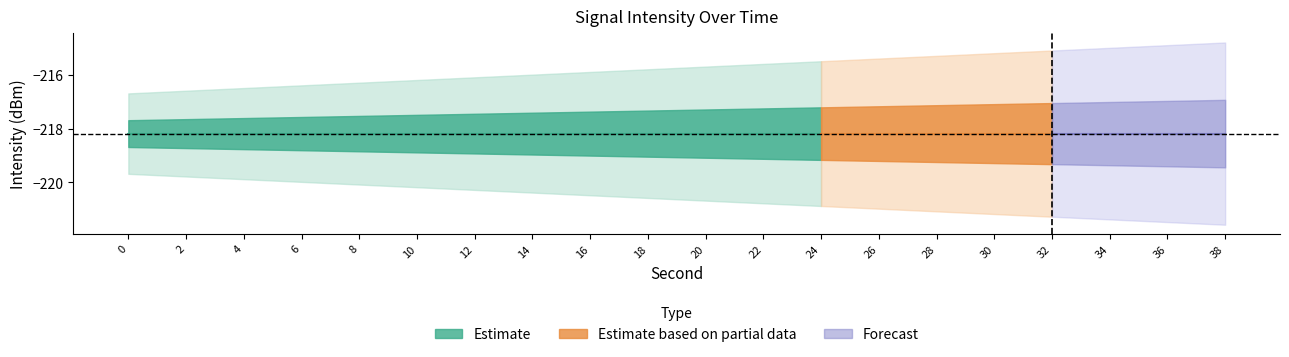

Reading left to right, extract all data points from this chart.

intensity_mean: 0=-218.2	2=-218.2	4=-218.2	6=-218.2	8=-218.2	10=-218.2	12=-218.2	14=-218.2	16=-218.2	18=-218.2	20=-218.2	22=-218.2	24=-218.2	26=-218.2	28=-218.2	30=-218.2	32=-218.2	34=-218.2	36=-218.2	38=-218.2
seconds: 0=0.0	2=2.0	4=4.0	6=6.0	8=8.0	10=10.0	12=12.0	14=14.0	16=16.0	18=18.0	20=20.0	22=22.0	24=24.0	26=26.0	28=28.0	30=30.0	32=32.0	34=34.0	36=36.0	38=38.0
minutes: 0=0.0	2=0.0	4=0.0	6=0.0	8=0.0	10=0.0	12=0.0	14=0.0	16=0.0	18=0.0	20=0.0	22=0.0	24=0.0	26=0.0	28=0.0	30=0.0	32=0.0	34=0.0	36=0.0	38=0.0
fractional: 0=0.0	2=0.0	4=0.0	6=0.0	8=0.0	10=0.0	12=0.0	14=0.0	16=0.0	18=0.0	20=0.0	22=0.0	24=0.0	26=0.0	28=0.0	30=0.0	32=0.0	34=0.0	36=0.0	38=0.0